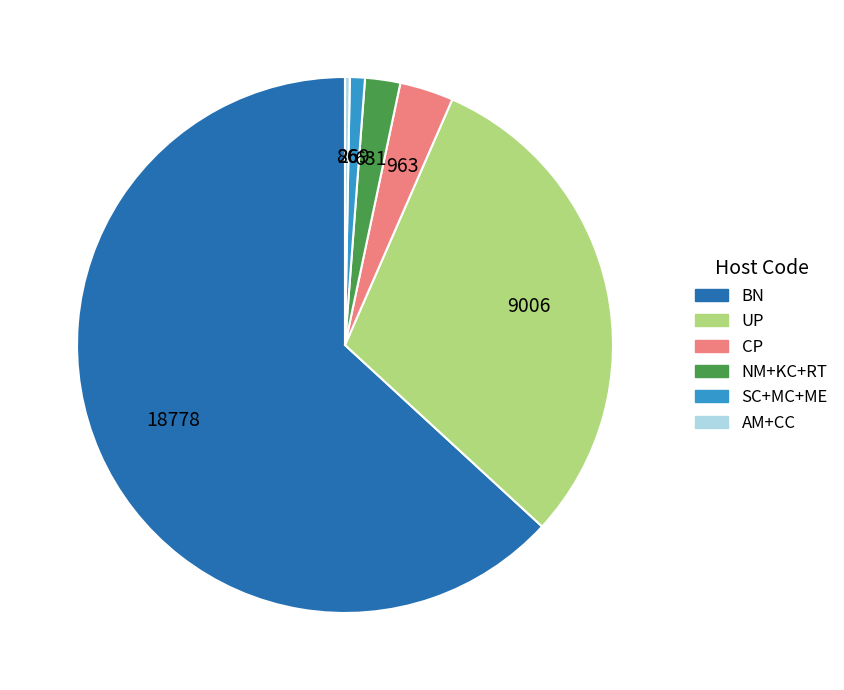

Is there any slice that represents more than half of the pie?

Yes